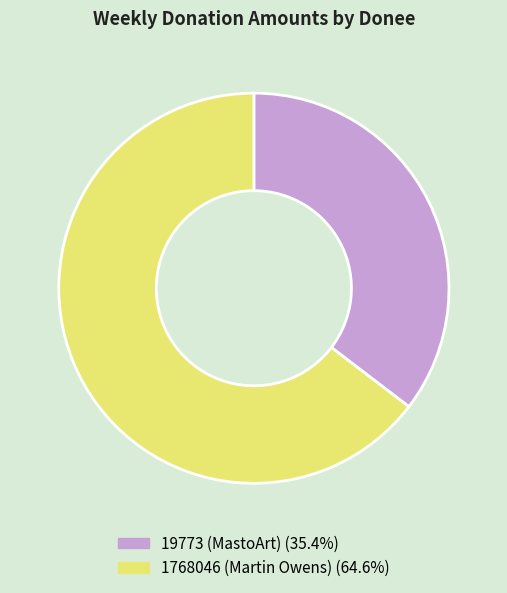

Which slice is the smallest?

19773 (MastoArt)